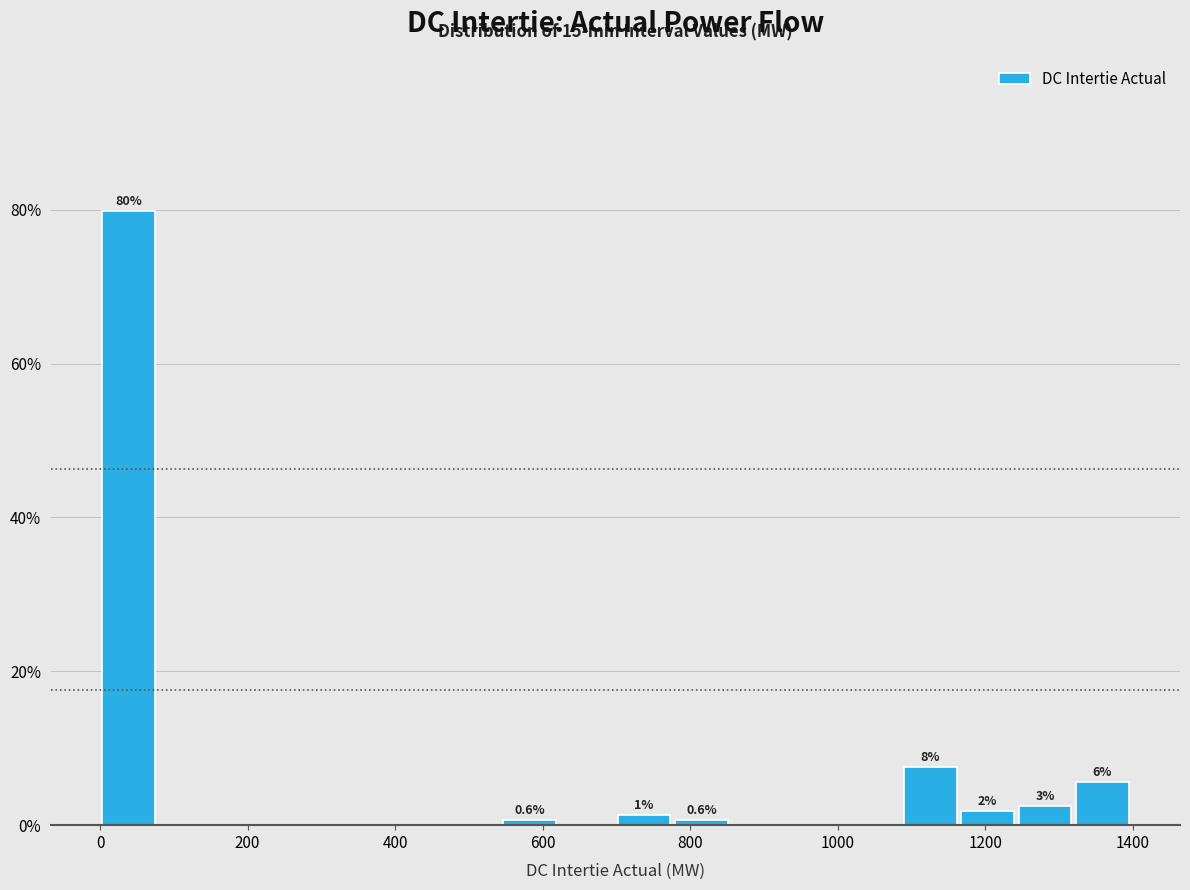

Read against the x-axis, roughly where is the centre of the tallest bar?

40